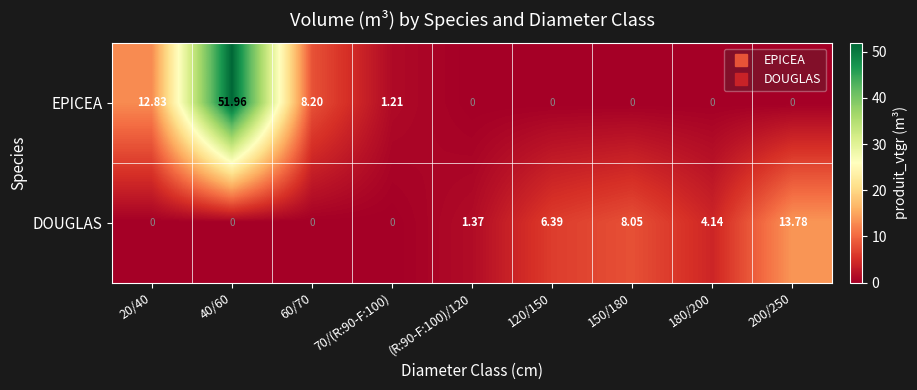

Which series has the largest range (max minus min)?

EPICEA